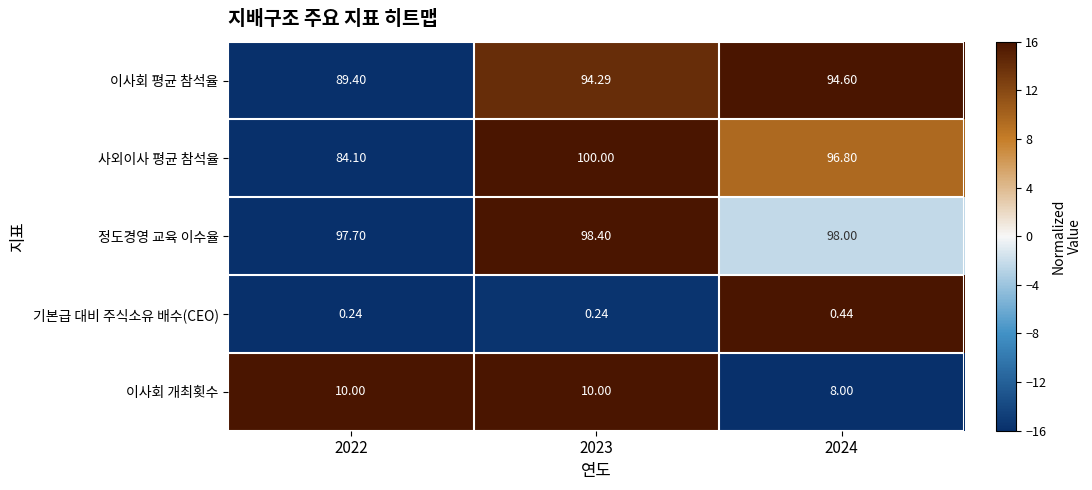

Which series changed the most between 2022 and 2023?

사외이사 평균 참석율